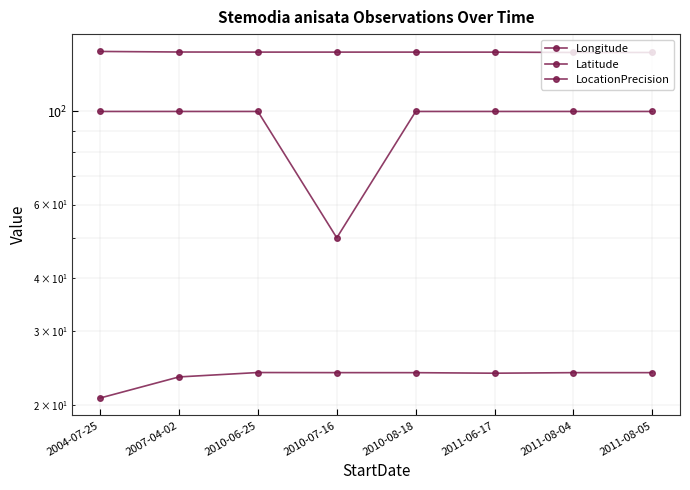

List the labels in order of LocationPrecision value, largest first.

2004-07-25, 2007-04-02, 2010-06-25, 2010-08-18, 2011-06-17, 2011-08-04, 2011-08-05, 2010-07-16